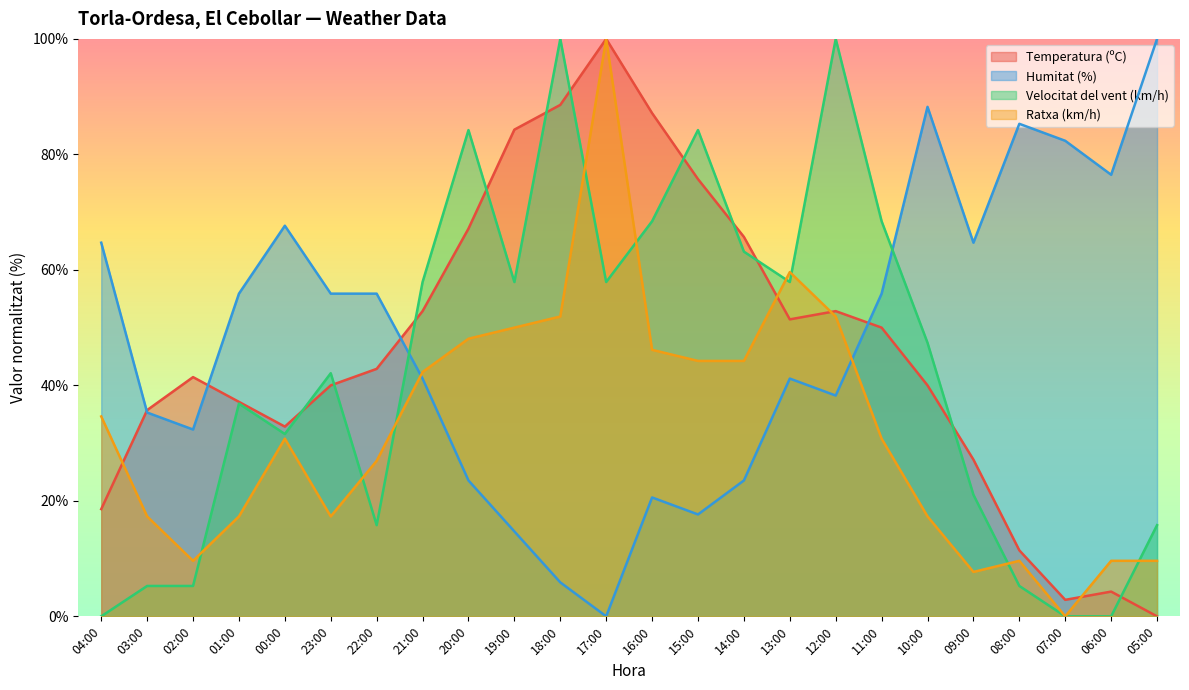

What is the label of the 3rd point from the right?

07:00